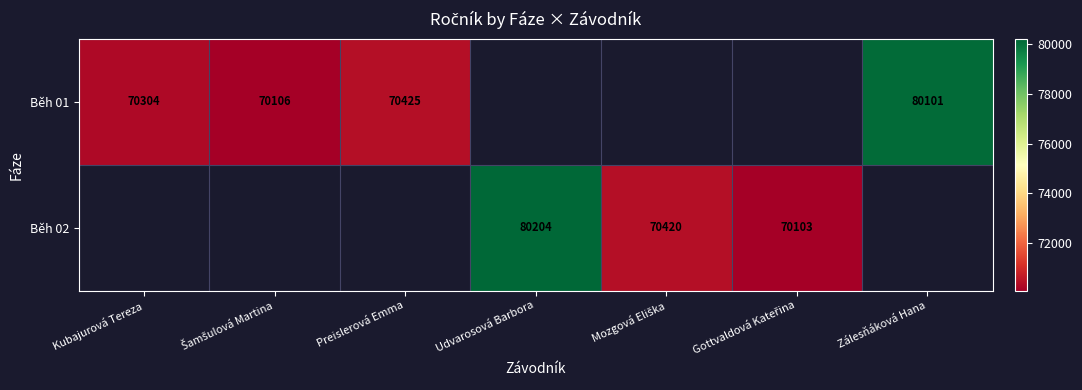

At how many categories does at least one series exceed 78372?

2